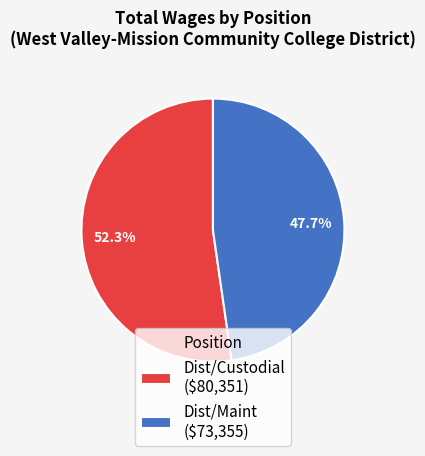

How many segments does this pie chart have?

2